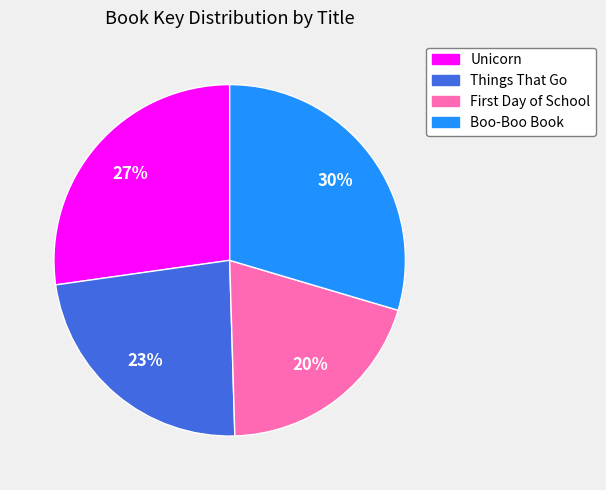

What percentage is the Unicorn slice, to the nearest percent?

27%